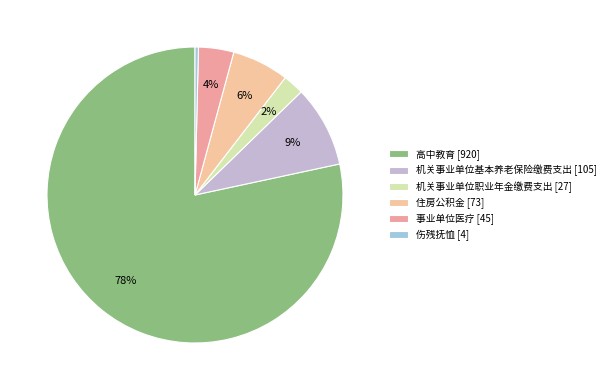

Which slice is the largest?

高中教育